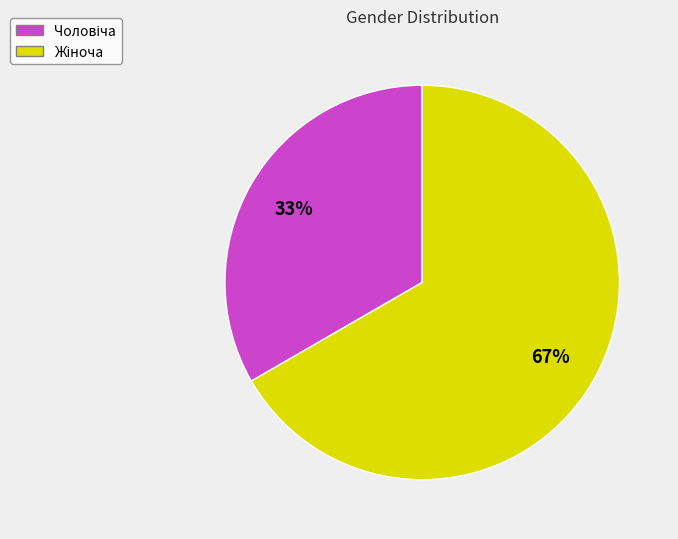

To the nearest percent, what is the average slice percentage?

50%